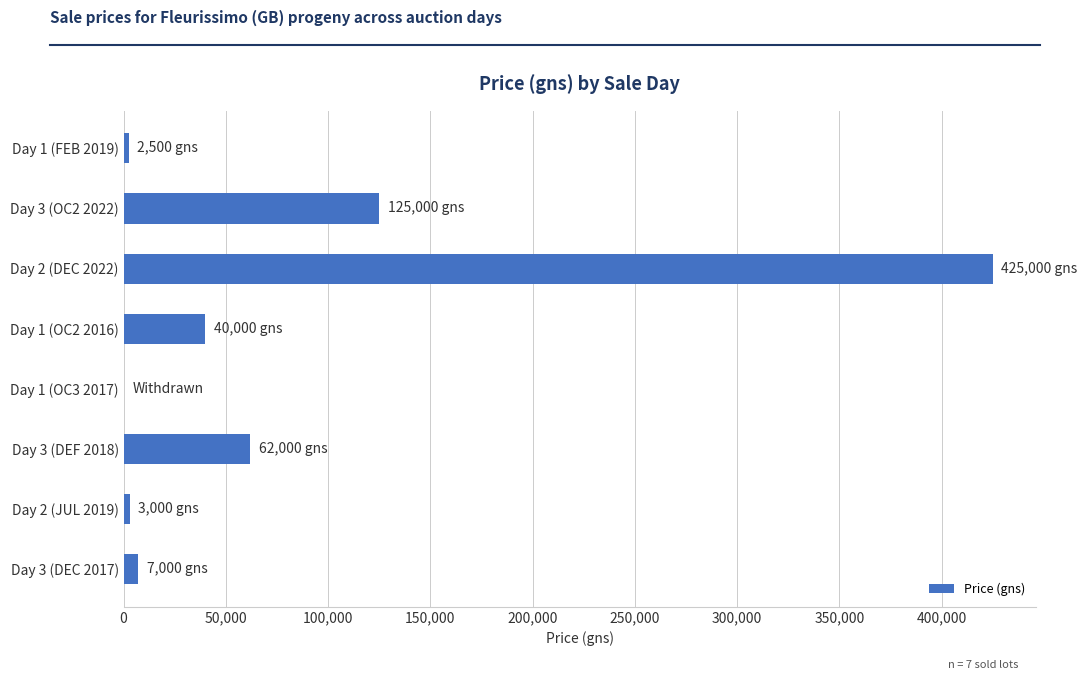

Which has a higher value, Day 2 (DEC 2022) or Day 1 (OC2 2016)?

Day 2 (DEC 2022)